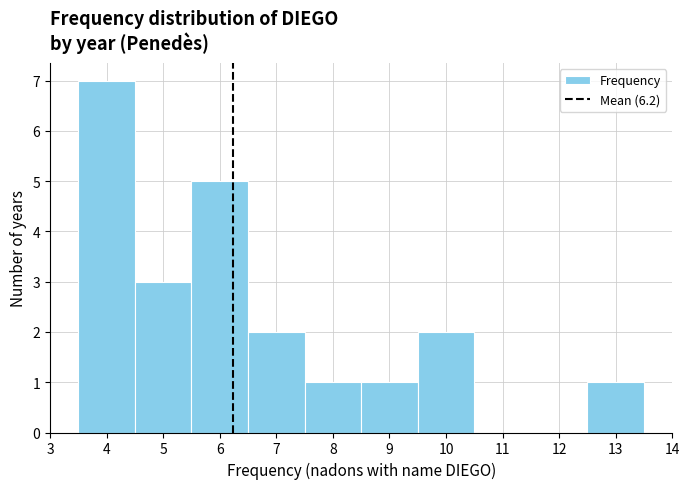

Which range on the x-axis has the tallest bar?

3.5 to 4.5